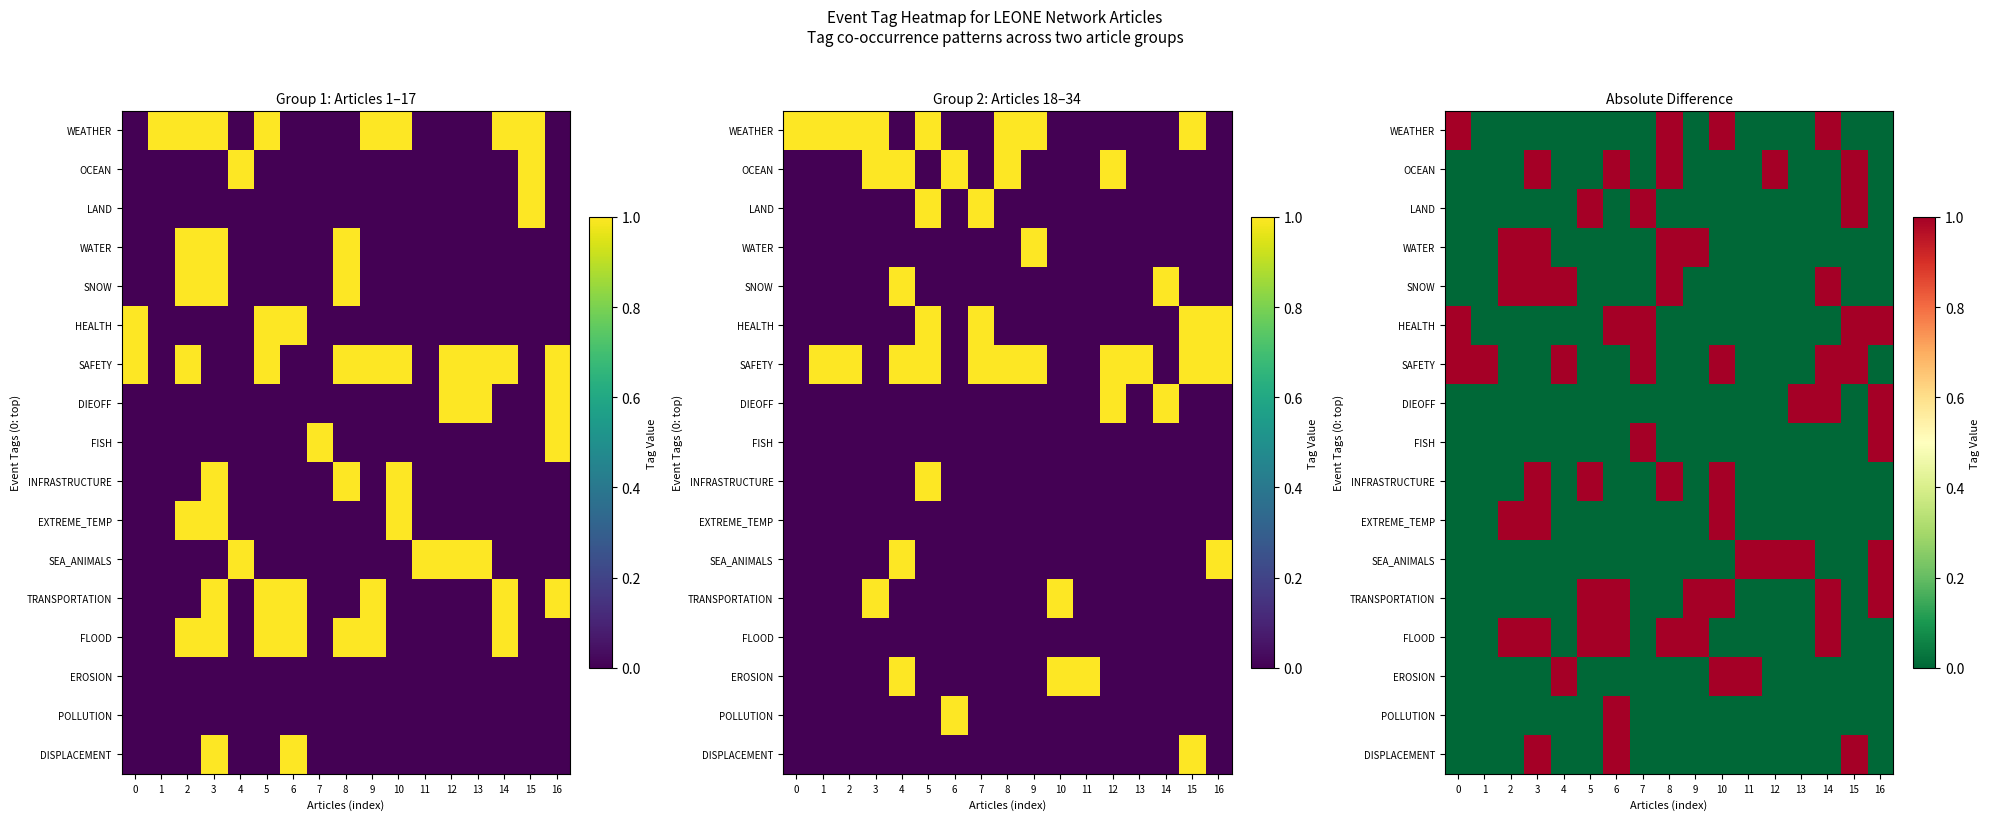

Which category has the lowest value across all series?

1